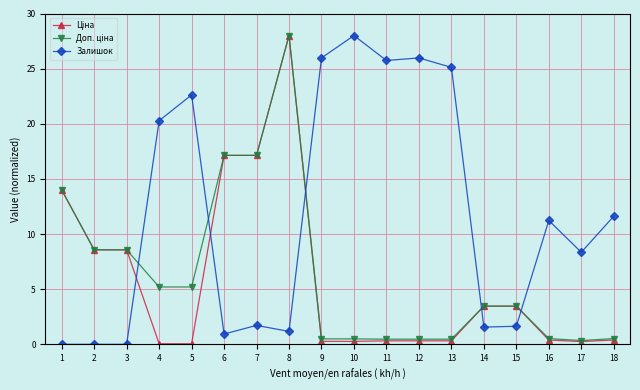

Which series has the largest total across all categories?

Залишок